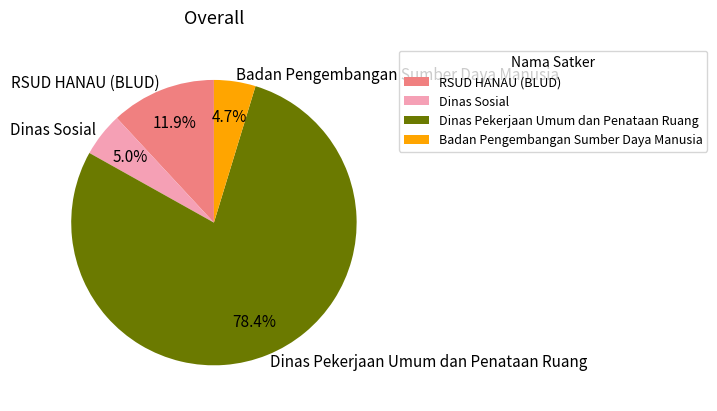

Is there any slice that represents more than half of the pie?

Yes